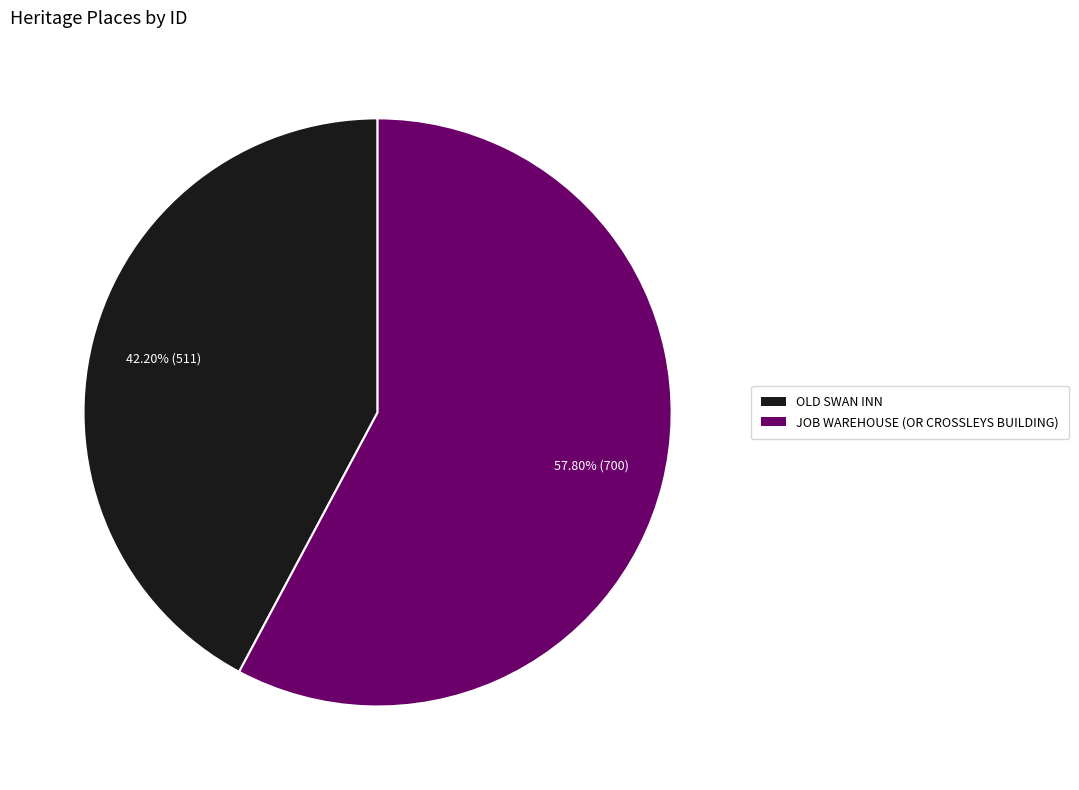

Approximately how many times larger is the value at OLD SWAN INN compared to JOB WAREHOUSE (OR CROSSLEYS BUILDING)?

0.7